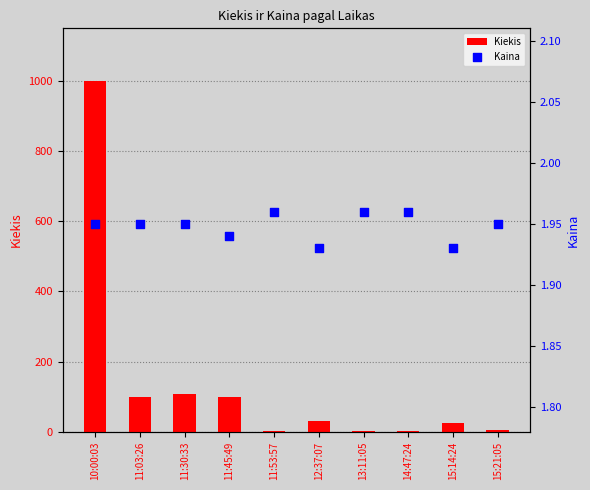

Which series has the largest total across all categories?

Kiekis